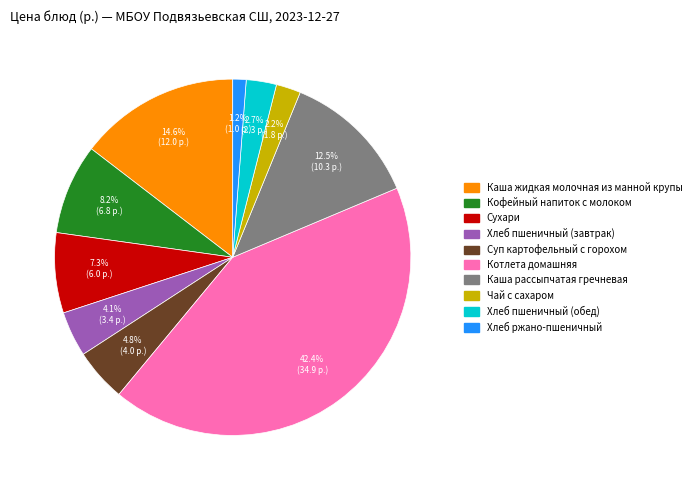

Does any single category account for the majority?

No